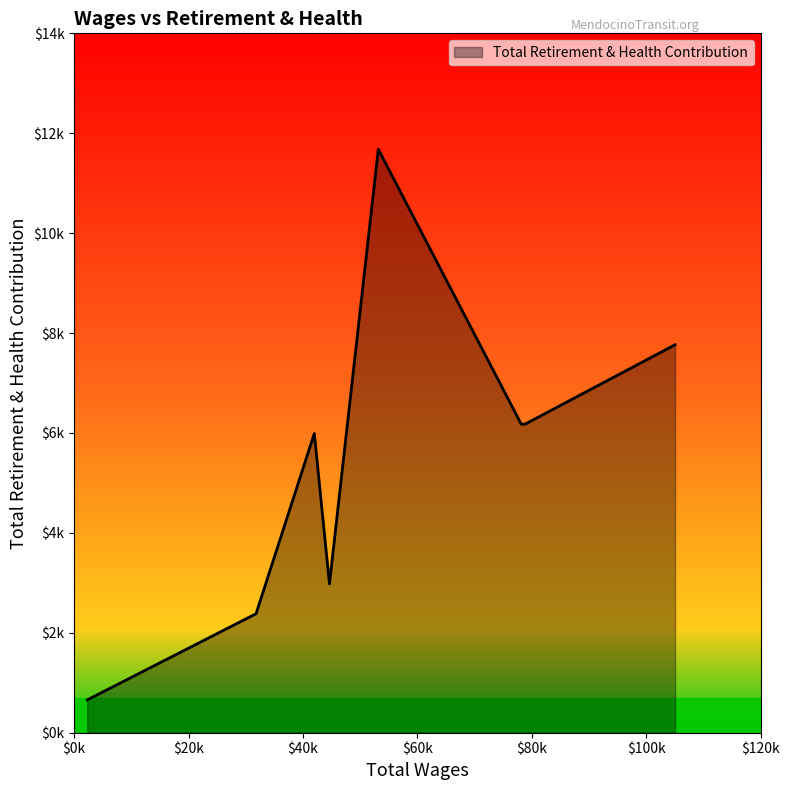

Does the chart have visible grid lines?

No